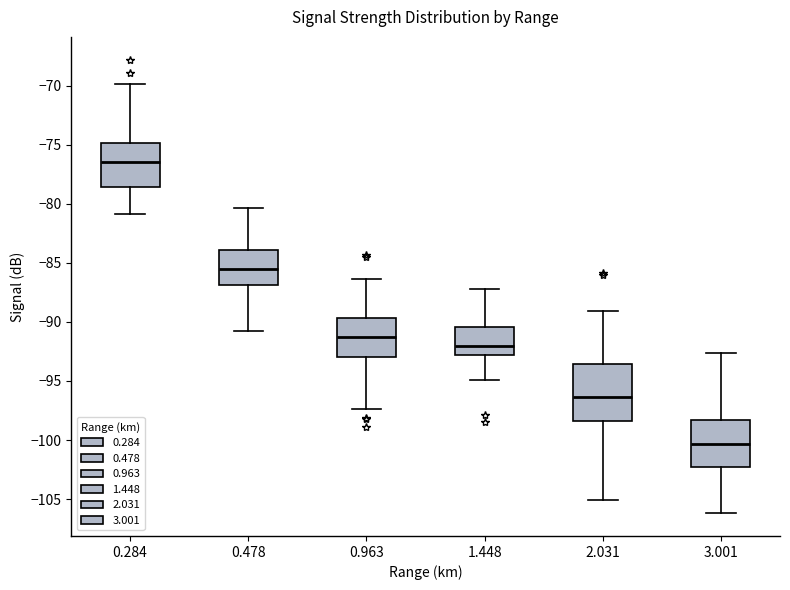

Comparing the boxes themselves (not the whiskers), which one is the tallest?

2.031